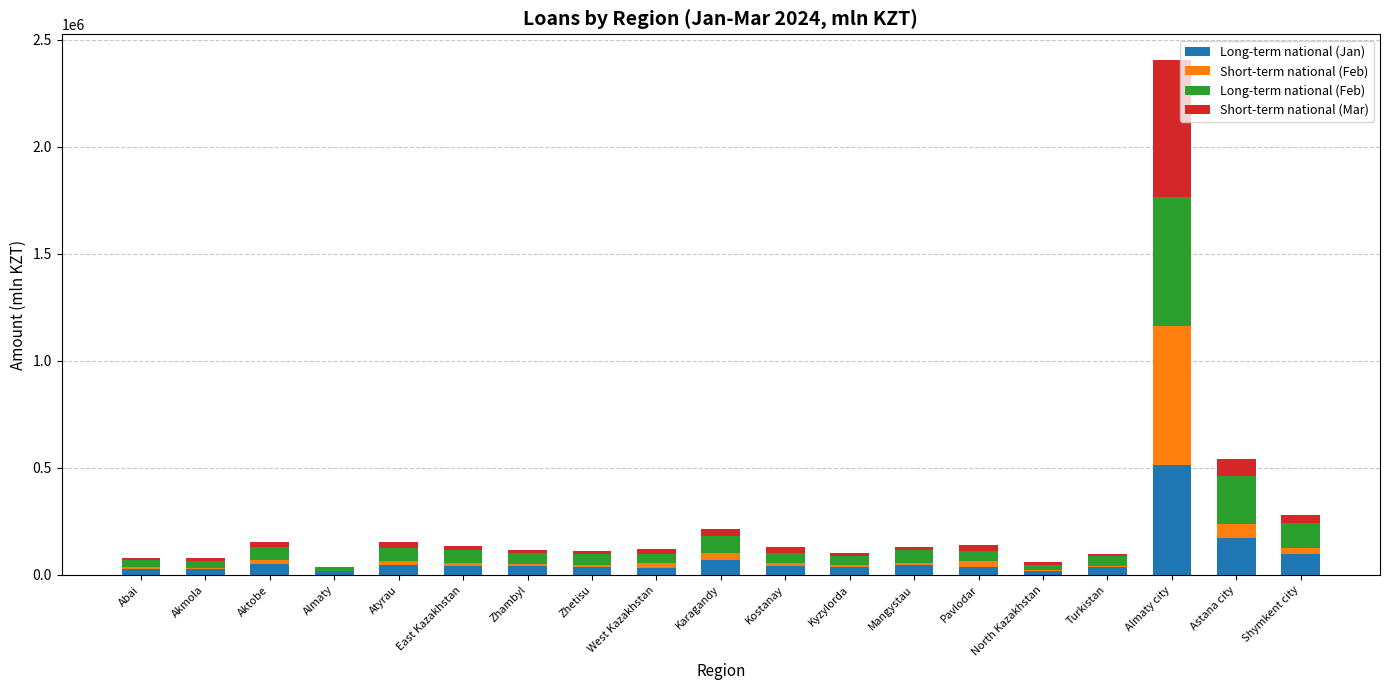

At which category is the sum across all series the highest?

Almaty city